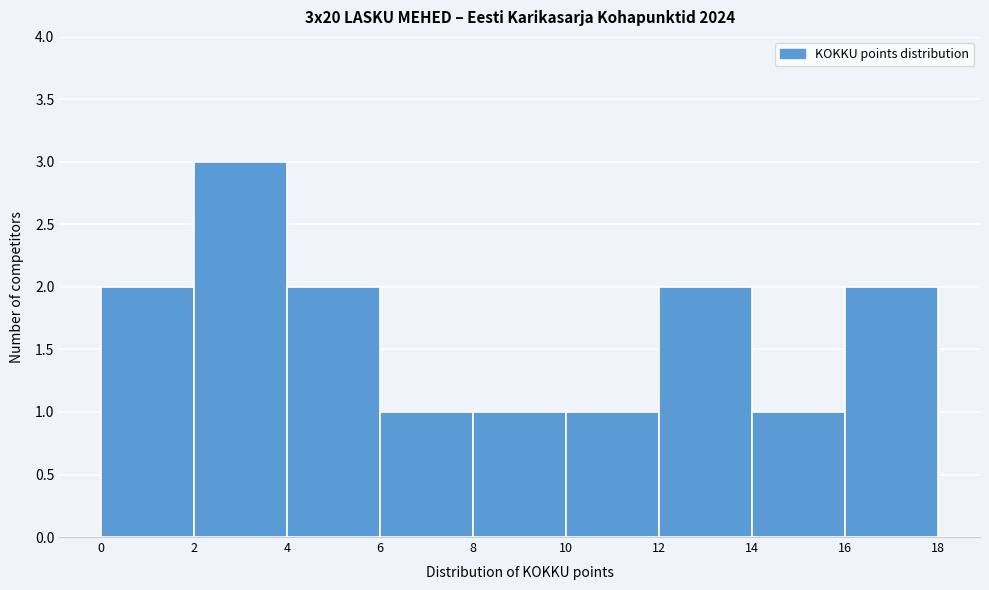

What is the height of the bar covering 4 to 6 on the x-axis? The values are not printed on the chart, so give them approximately, as read against the axis.

2